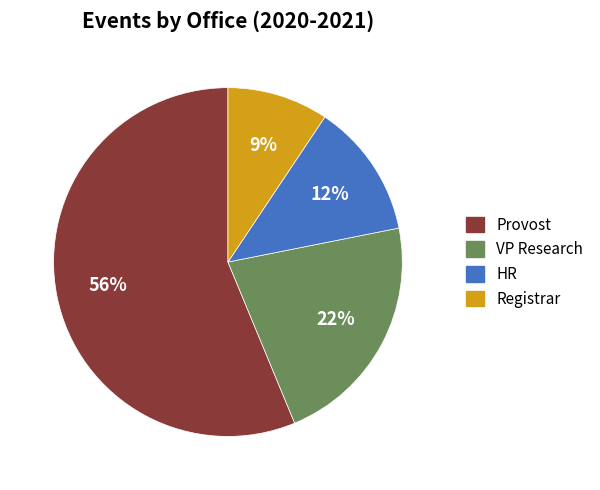

Rank the categories by value from lowest to highest.

Registrar, HR, VP Research, Provost